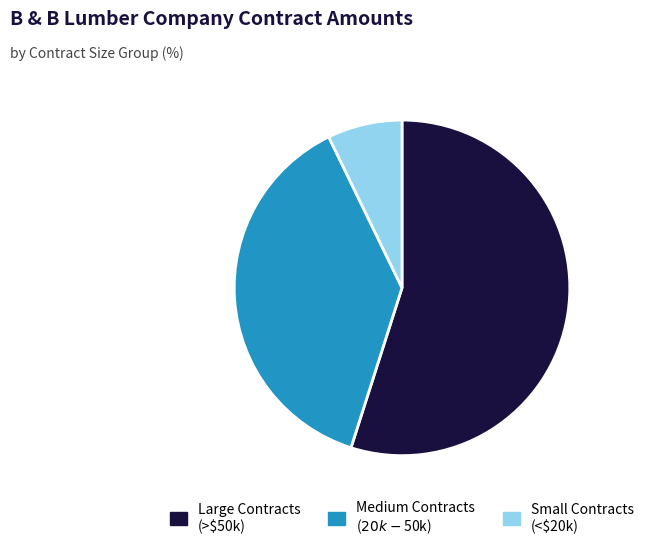

Is there a majority slice in this chart?

Yes